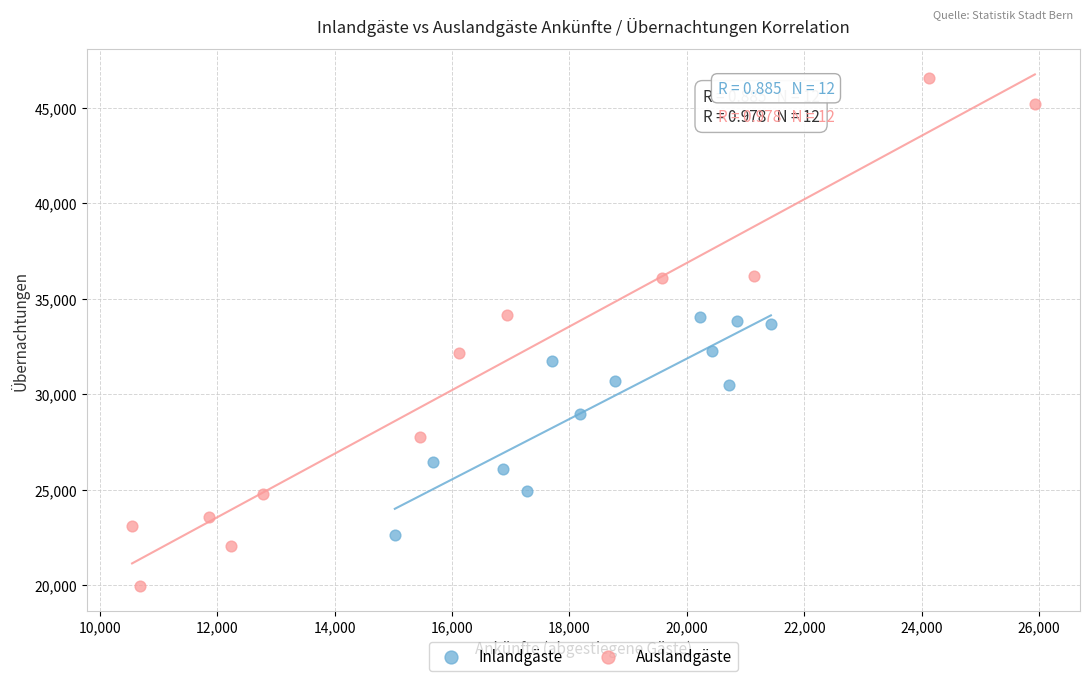

What are all the series names shown in the legend?

Inlandgäste, Auslandgäste